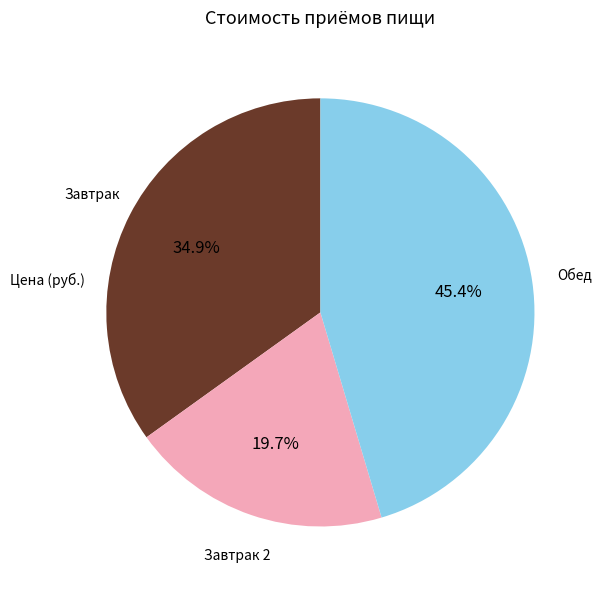

Is there any slice that represents more than half of the pie?

No